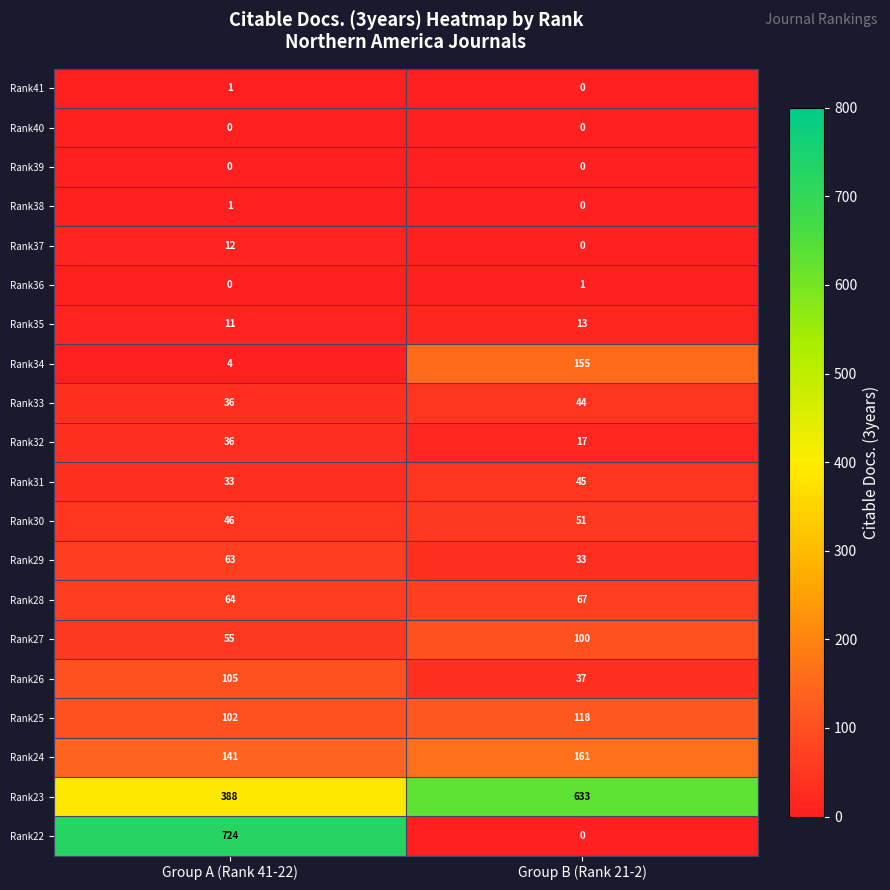

At how many categories does at least one series exceed 294?

2